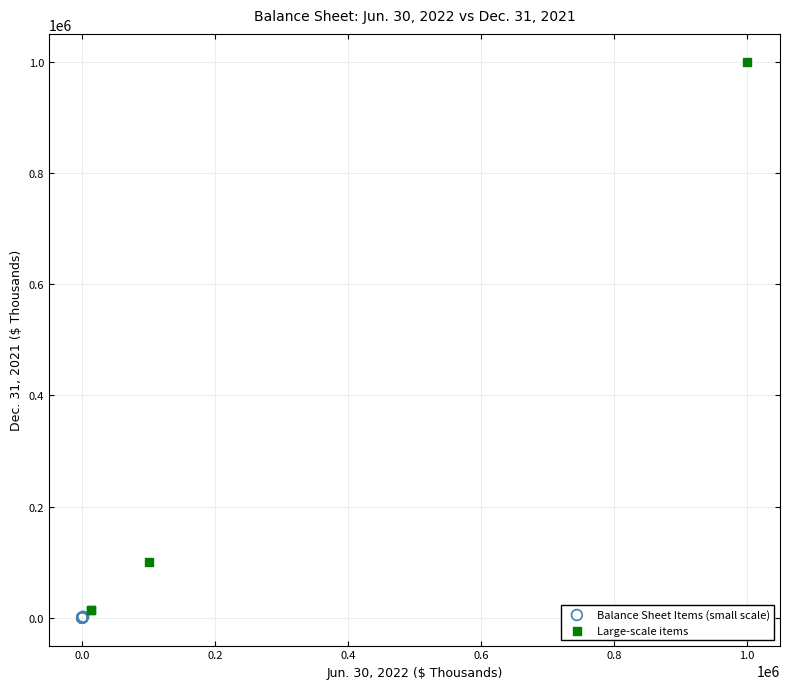

Which series reaches the maximum Y coordinate?

Large-scale items